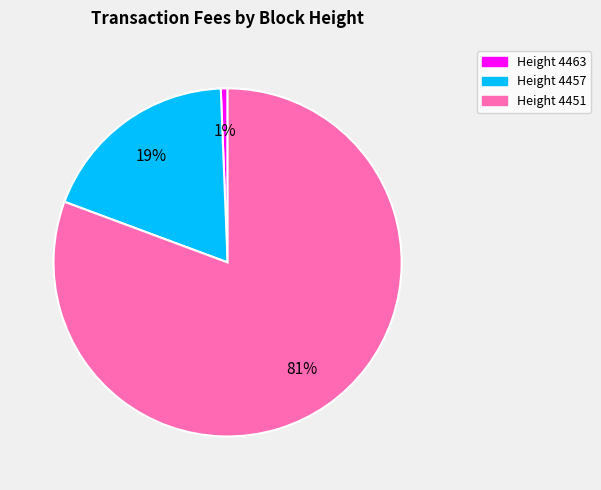

To the nearest percent, what is the average slice percentage?

33%